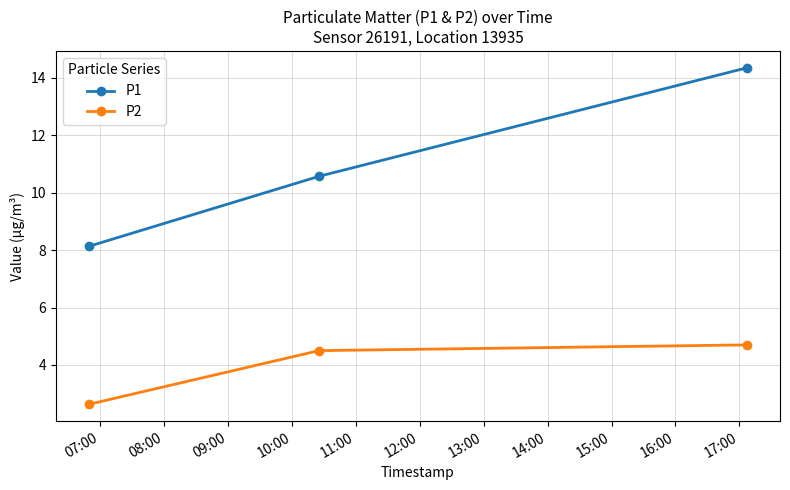

What is the difference between the maximum and second lowest values in the P1 series?

3.8